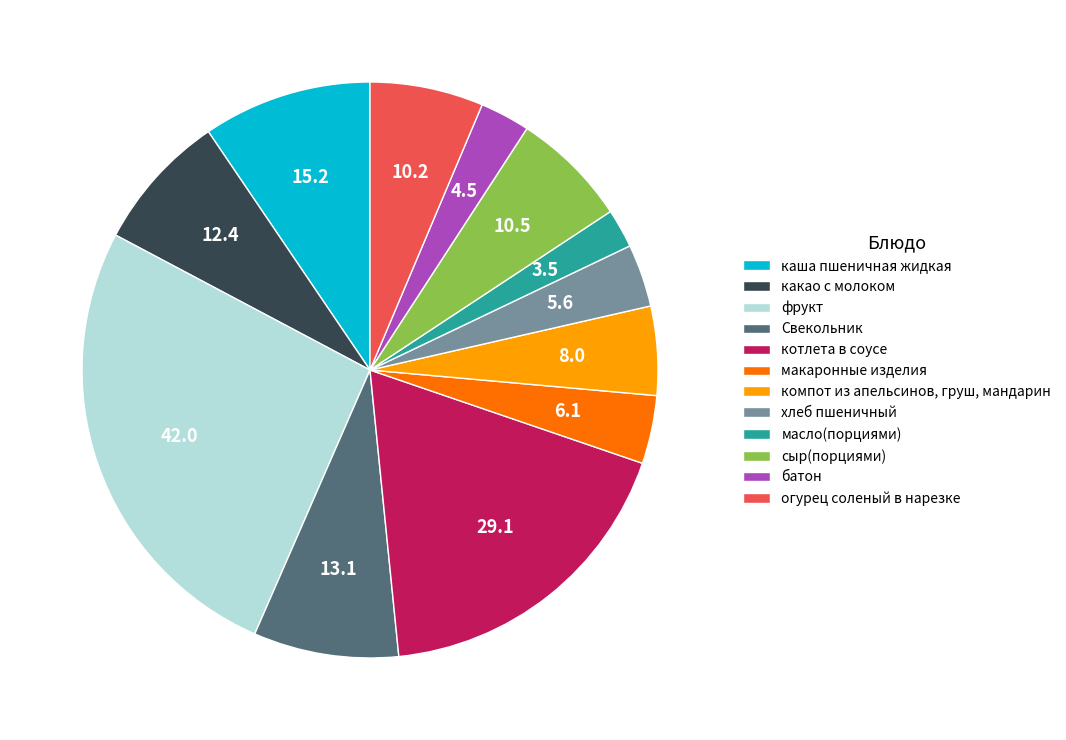

The сыр(порциями) slice represents 14% of the pie. True or false?

False